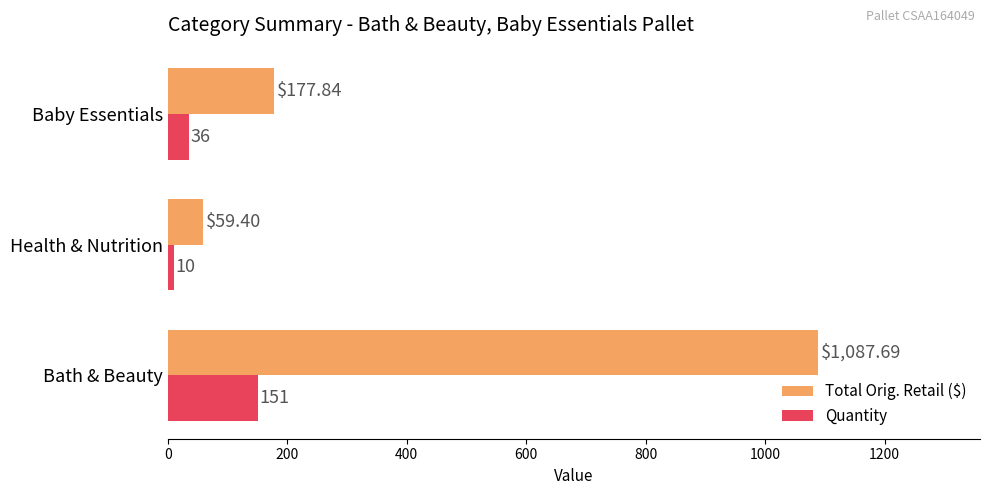

Which category has the highest value across all series?

Bath & Beauty